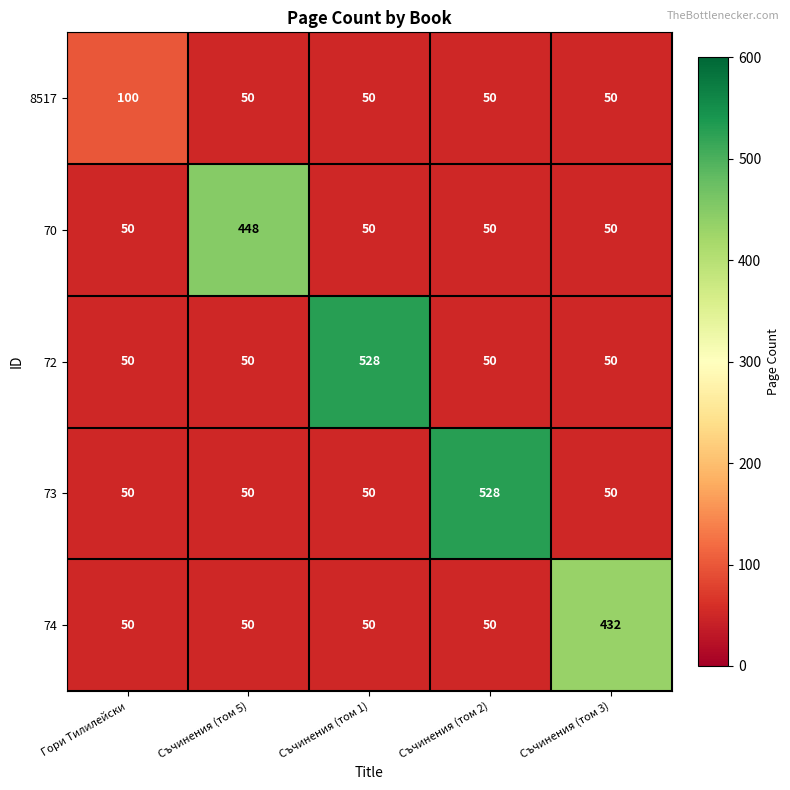

What is the greatest value displayed?

528